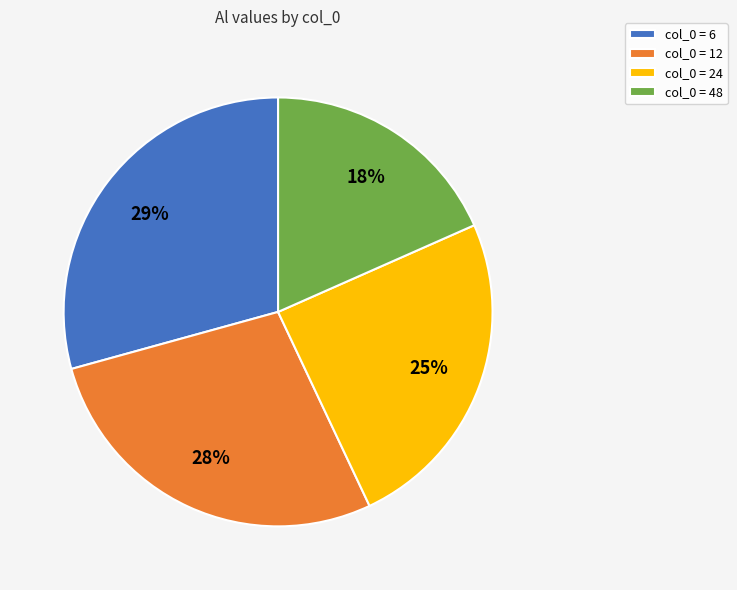

Rank the categories by value from lowest to highest.

col_0 = 48, col_0 = 24, col_0 = 12, col_0 = 6